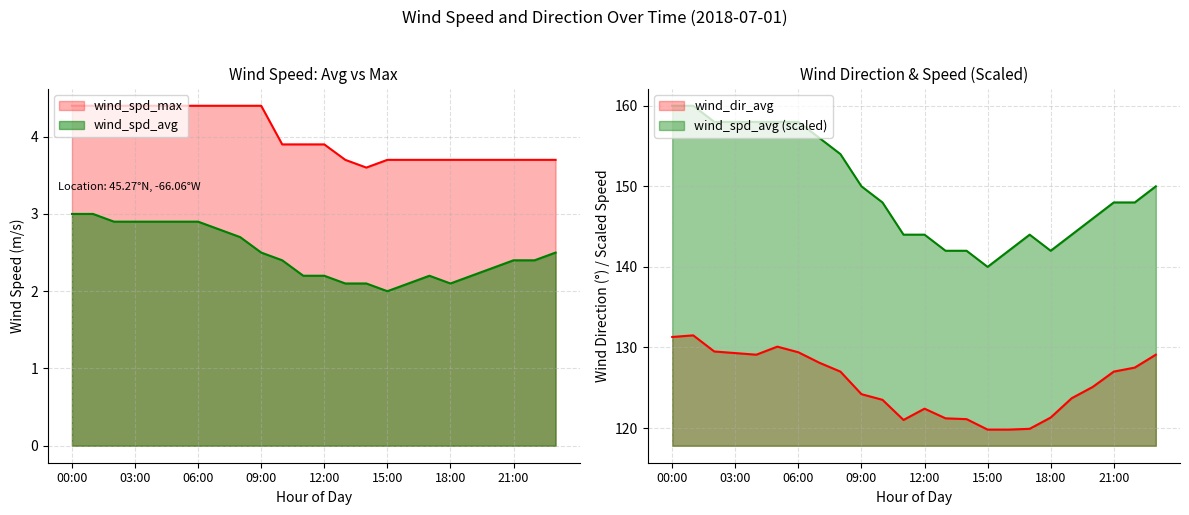

Which has a higher value, 13:00 or 16:00?

13:00